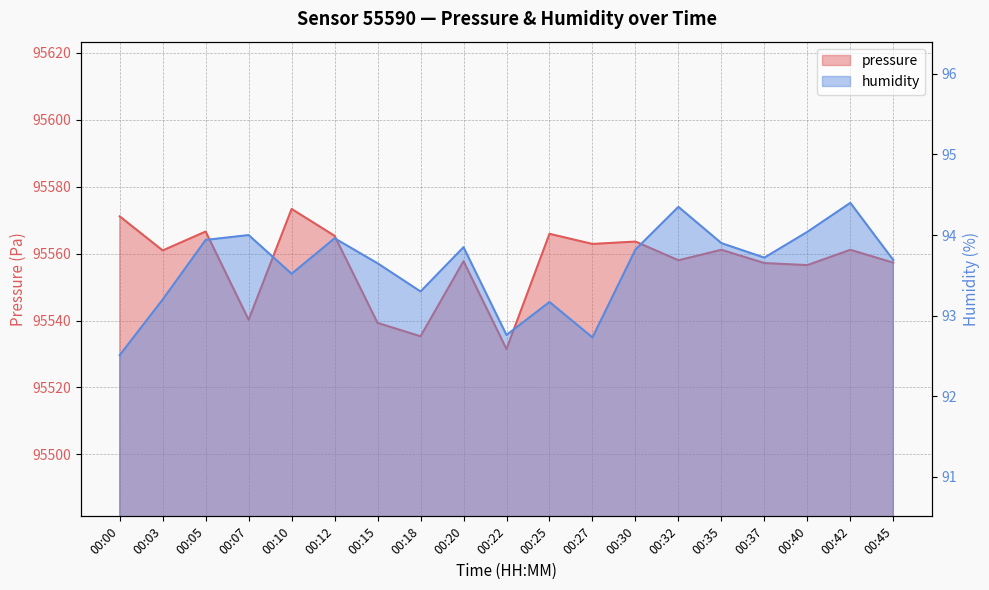

Read the humidity value at 00:22.

92.8